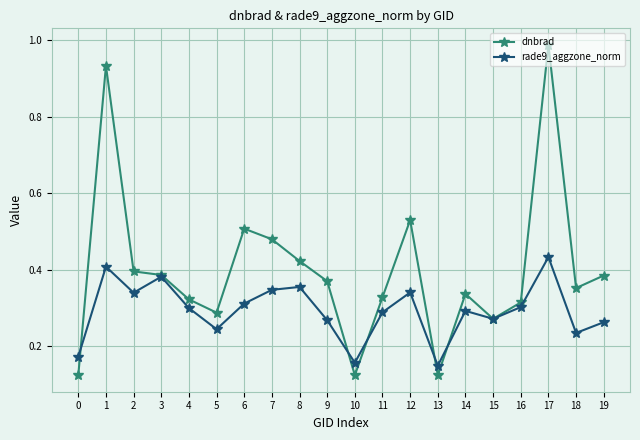

Between 1 and 10, which series saw the biggest shift?

dnbrad